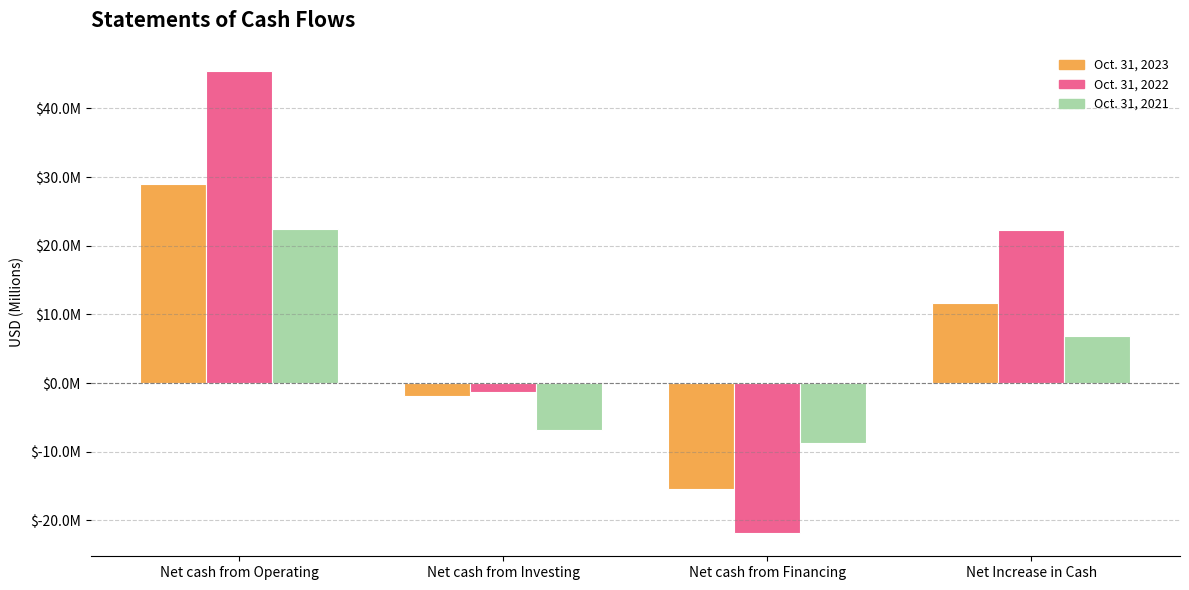

What is the value of the Oct. 31, 2022 bar at the 3rd from the left?

-21.9